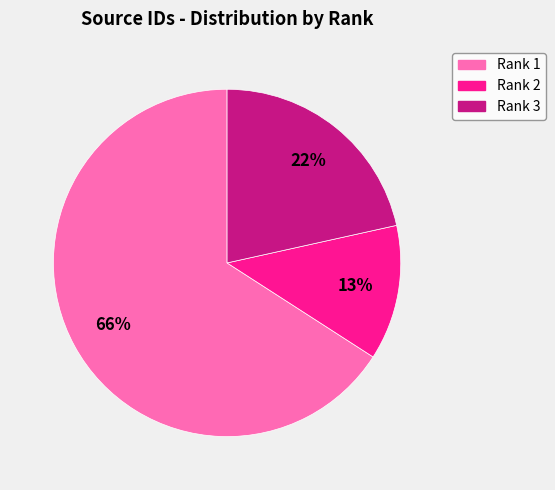

Is there any slice that represents more than half of the pie?

Yes